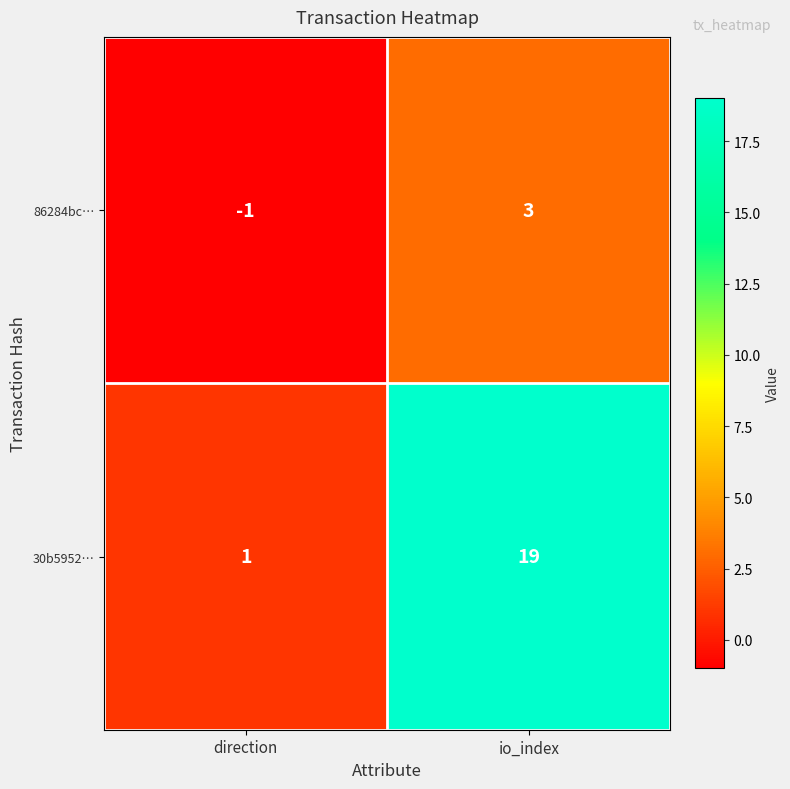

At which label is 86284bc… closest to 1?

direction